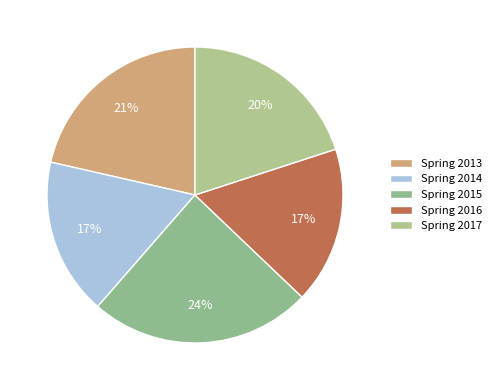

What is the smallest slice in the pie chart?

Spring 2016